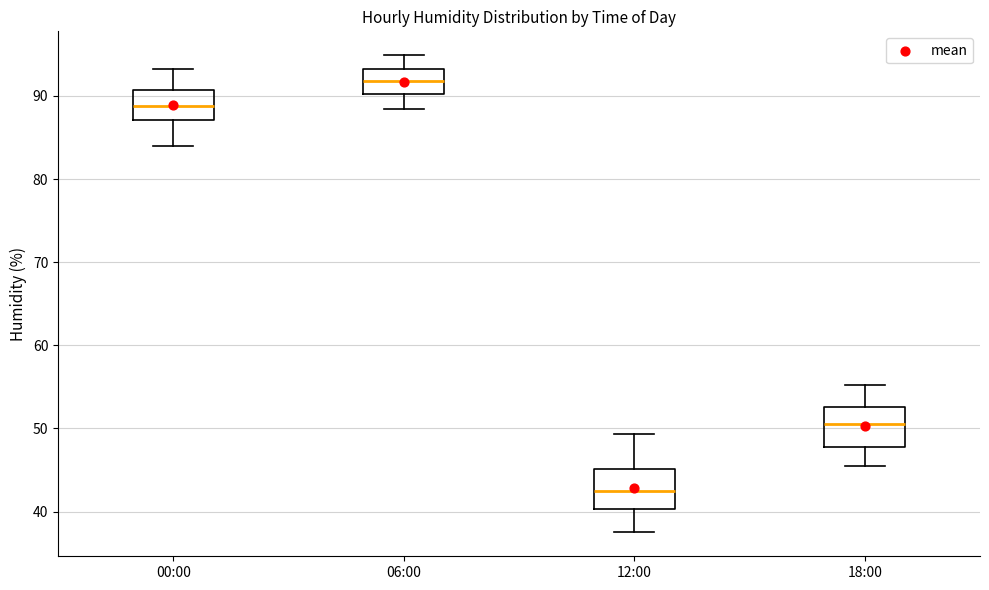

Reading left to right, read every box against the y-axis: the position of its median line, the range the box covers, and the ends of its whiskers. The values are not printed on the chart, so give them approximately, as read against the axis.

00:00: median 89, box 87 to 91, whiskers 84 to 93
06:00: median 92, box 90 to 93, whiskers 88 to 95
12:00: median 43, box 40 to 45, whiskers 38 to 49
18:00: median 51, box 48 to 53, whiskers 46 to 55